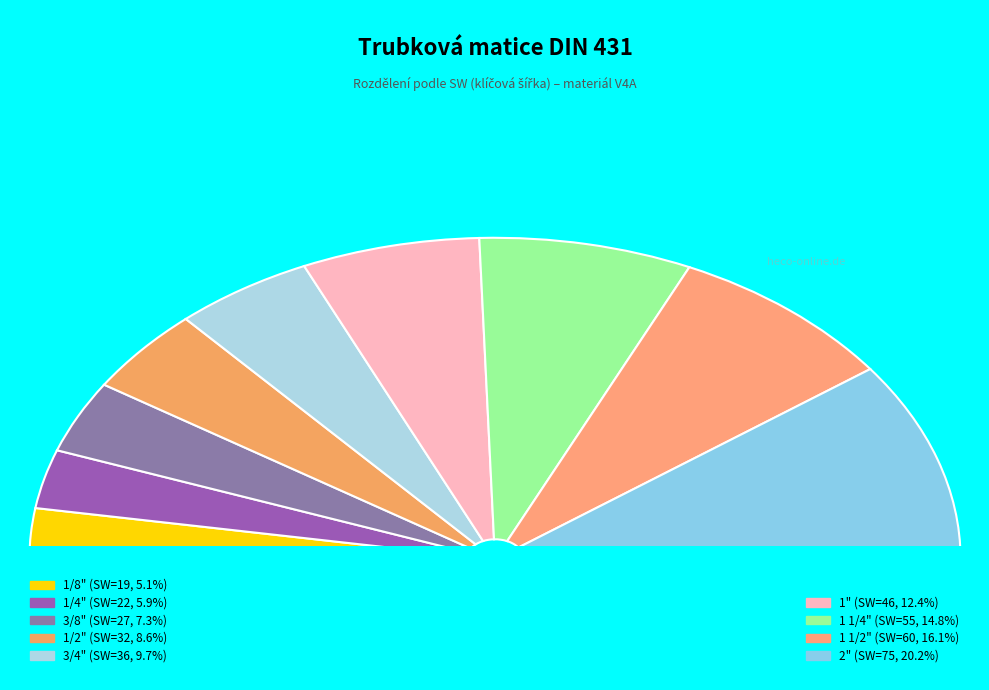

True or false: 1" accounts for 23% of the total.

False